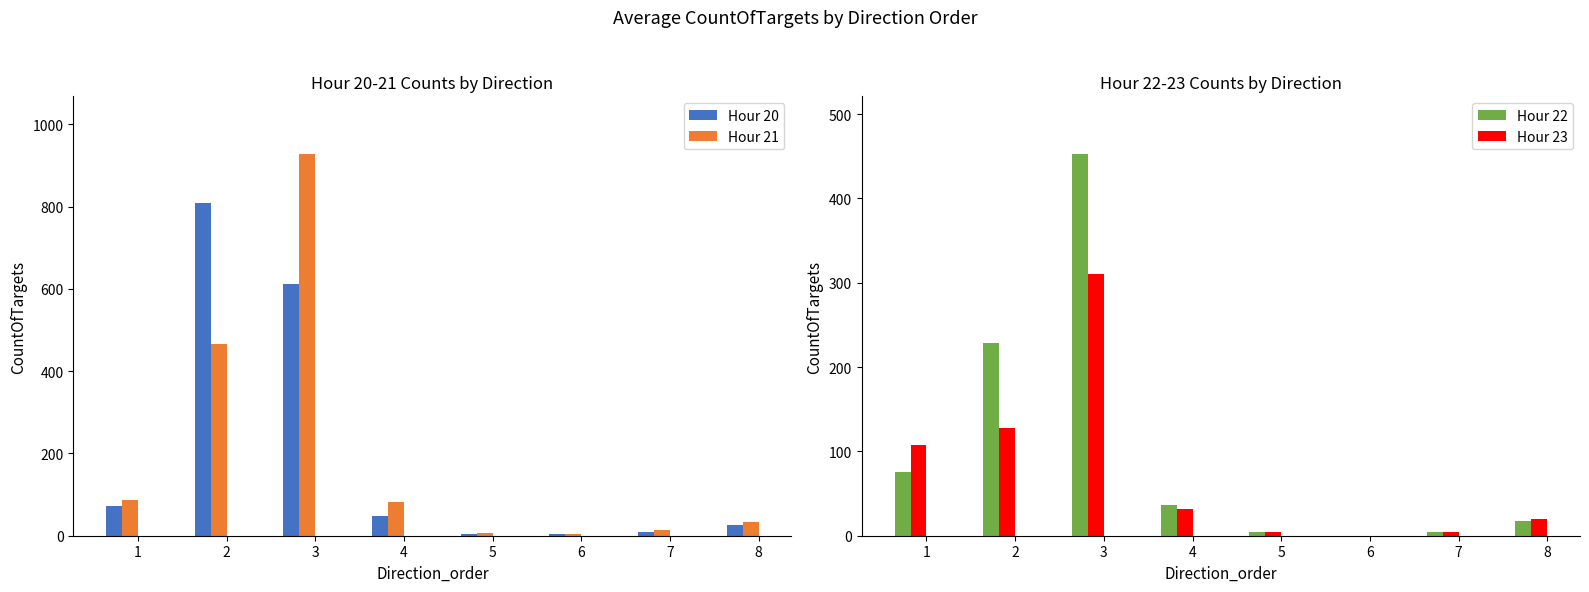

Is the value of Hour 20 at 2 greater than the value of Hour 23 at 2?

Yes